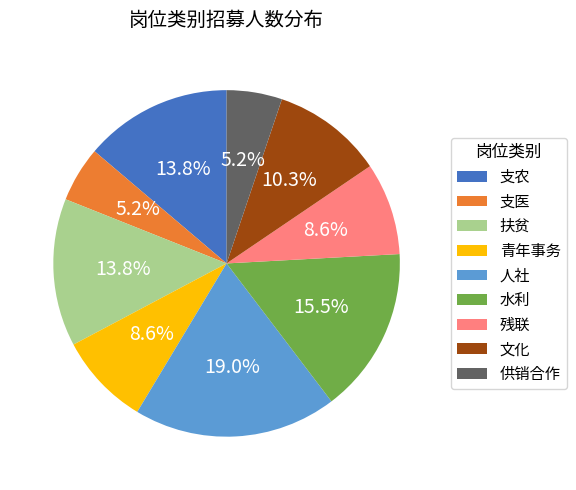

The 支医 slice represents 5% of the pie. True or false?

True